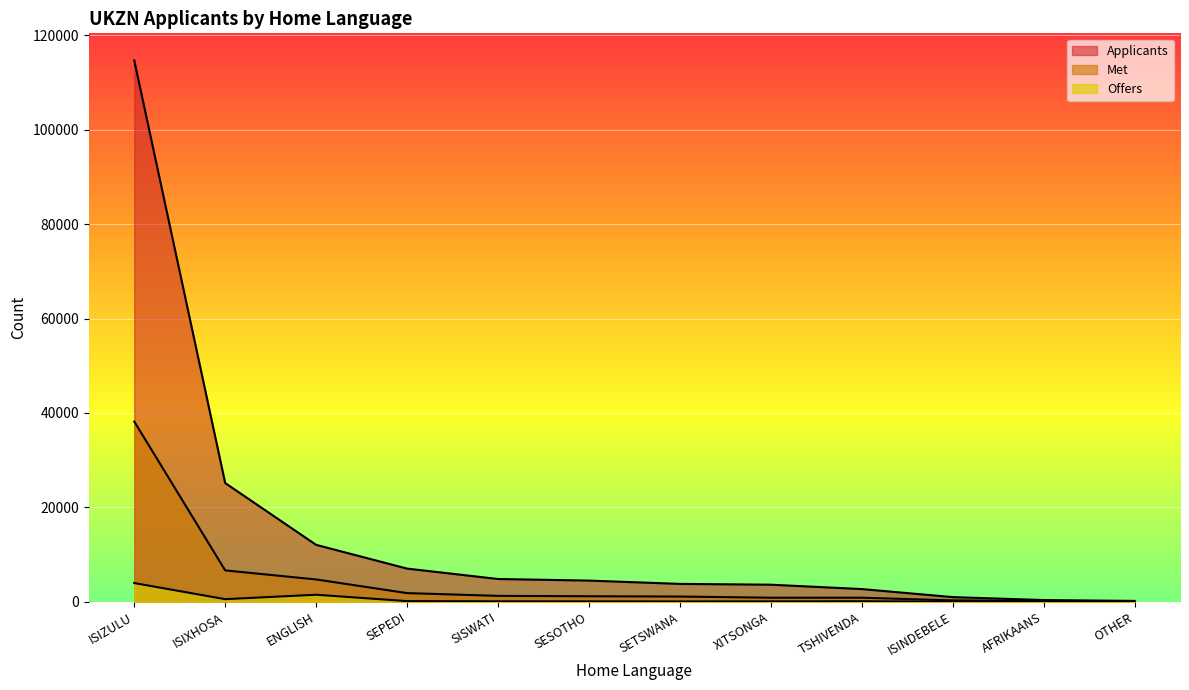

How many values in the Offers series exceed 95?

5